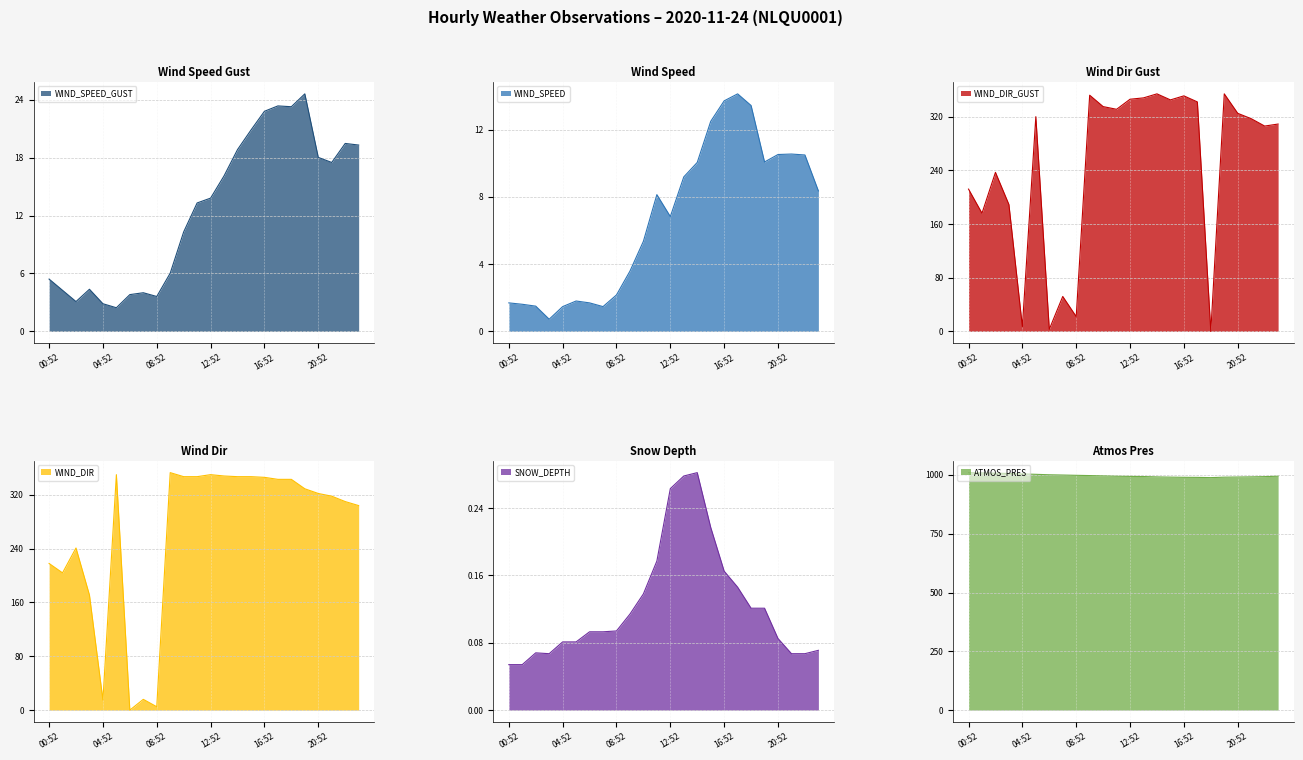

How many intersections are there between WIND_SPEED_GUST and WIND_DIR_GUST?

4